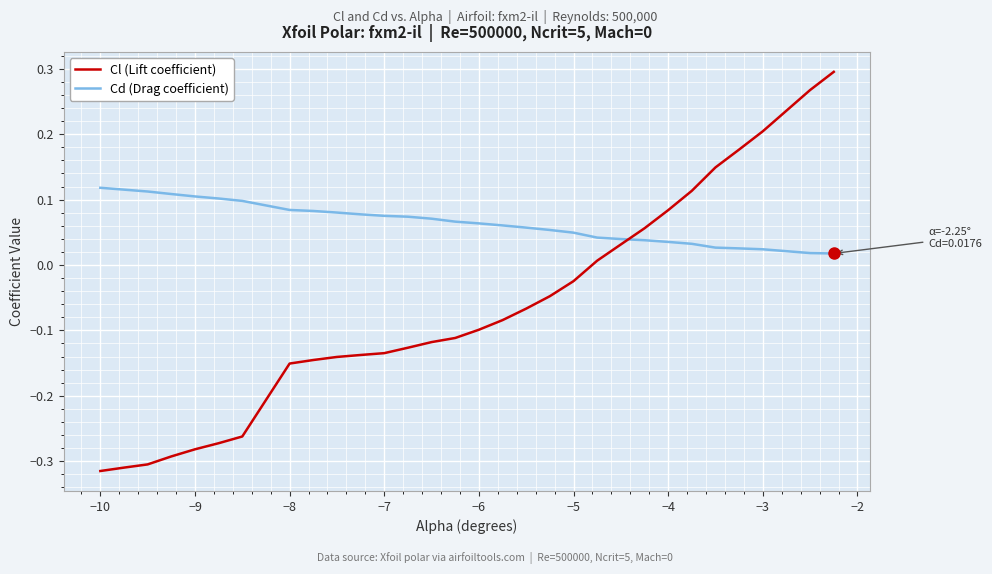

True or false: Cl (Lift coefficient) and Cd (Drag coefficient) intersect in this chart.

True